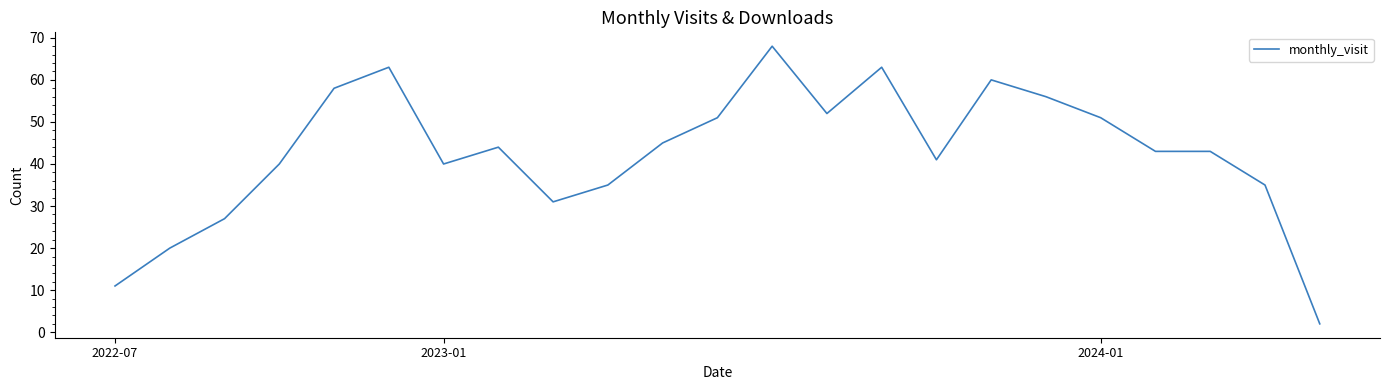

What is the greatest value displayed?

68